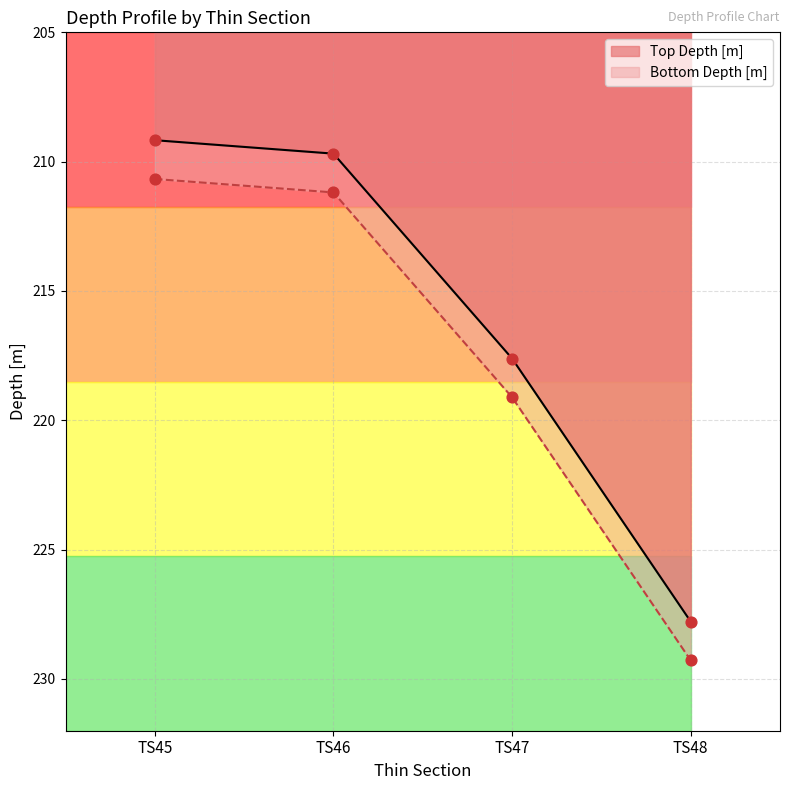

Which series contains the lowest Y value?

Top Depth [m]